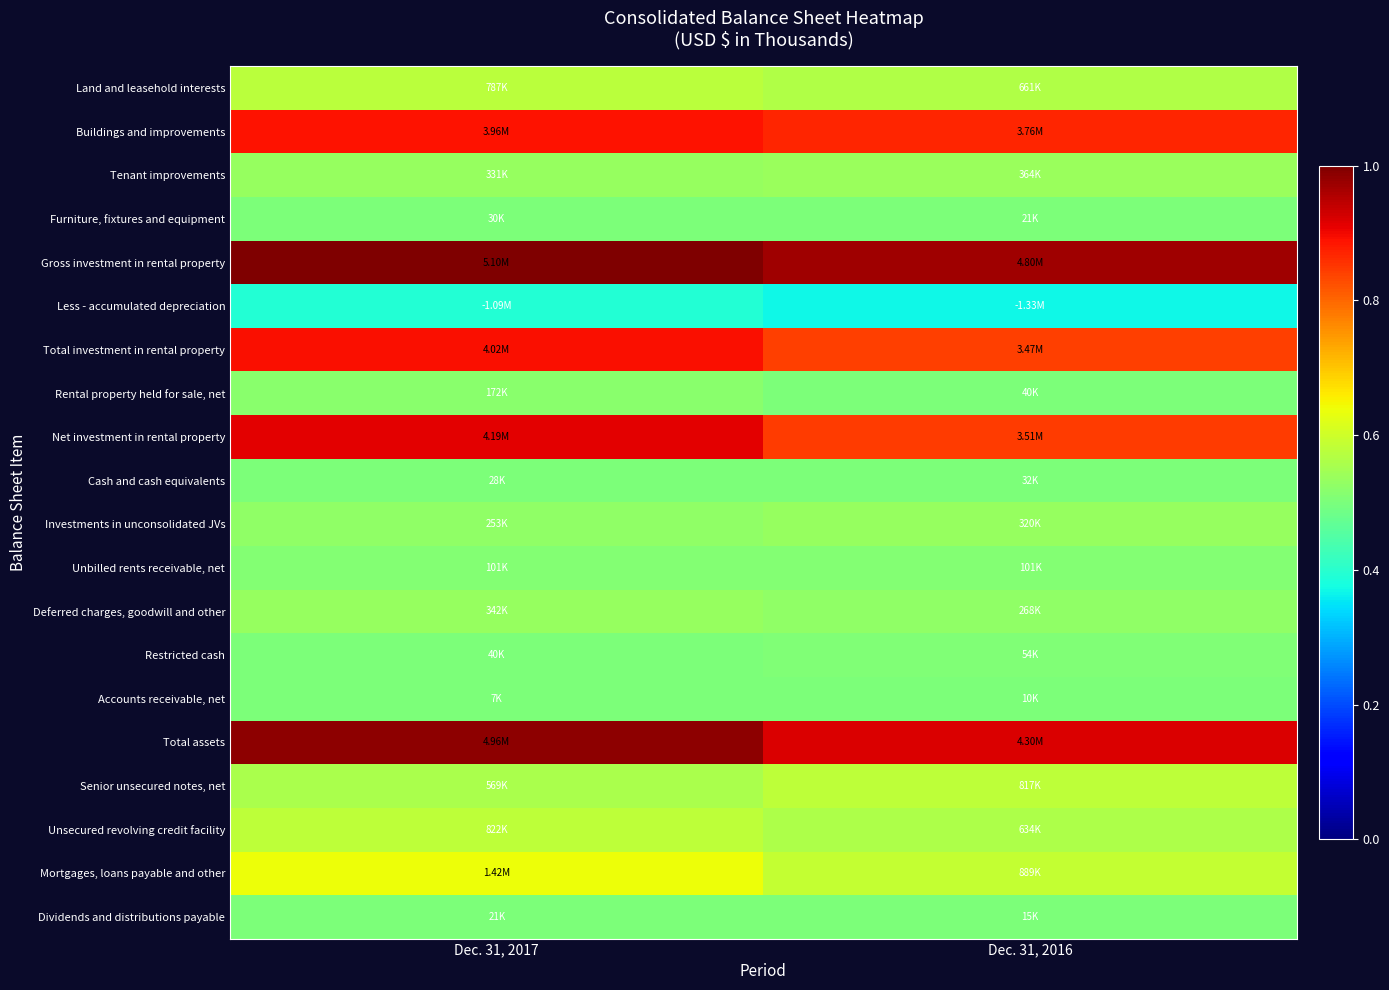

At which category does the chart reach its peak across all series?

Dec. 31, 2017